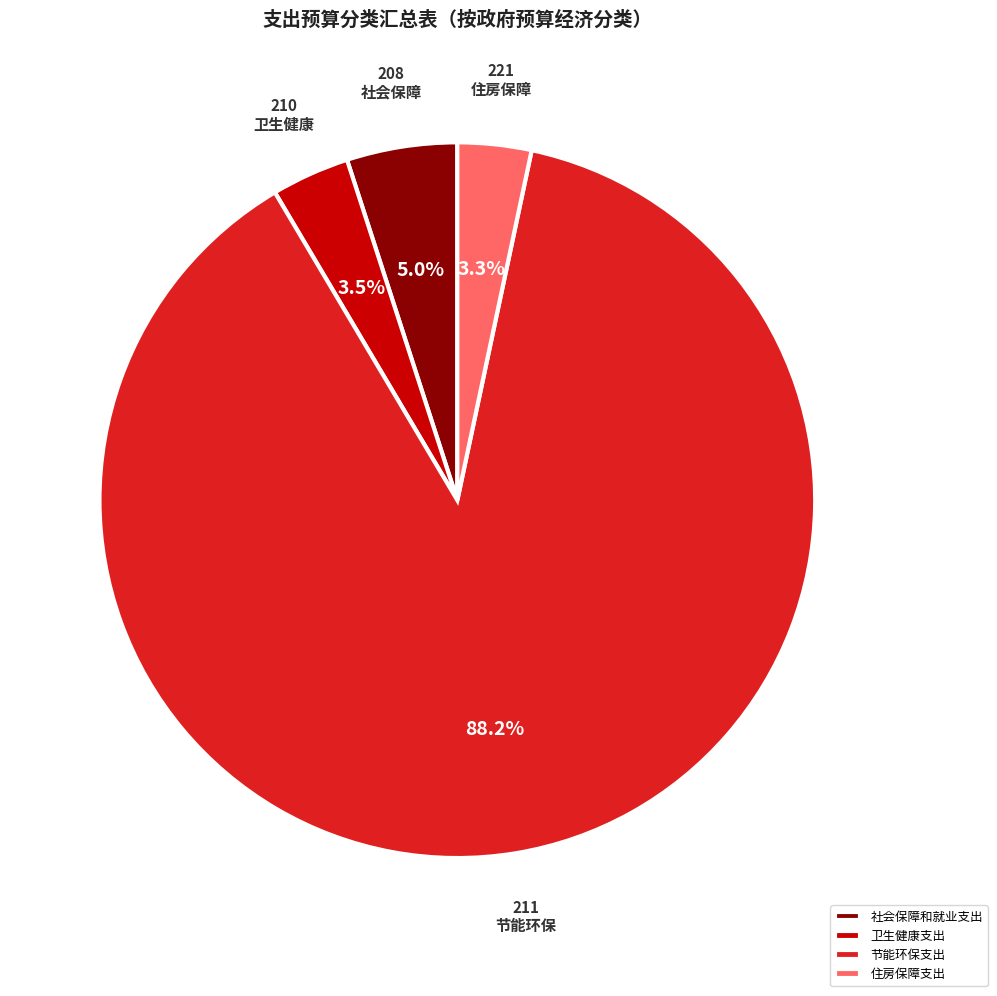

What percentage is the 节能环保支出 slice, to the nearest percent?

88%